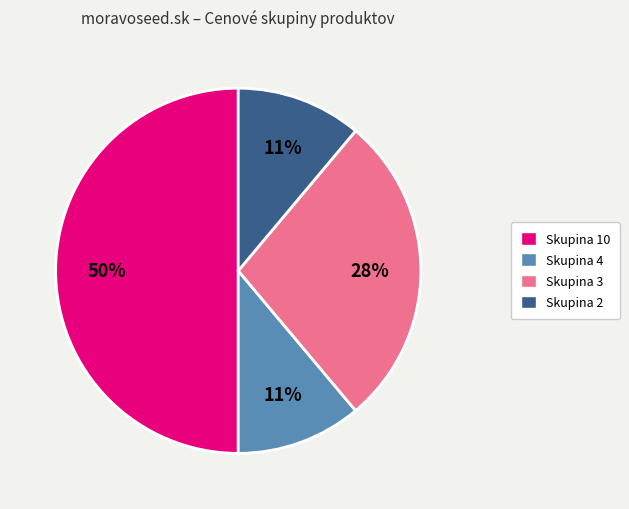

To the nearest percent, what is the difference between the largest and smallest slice percentages?

39%